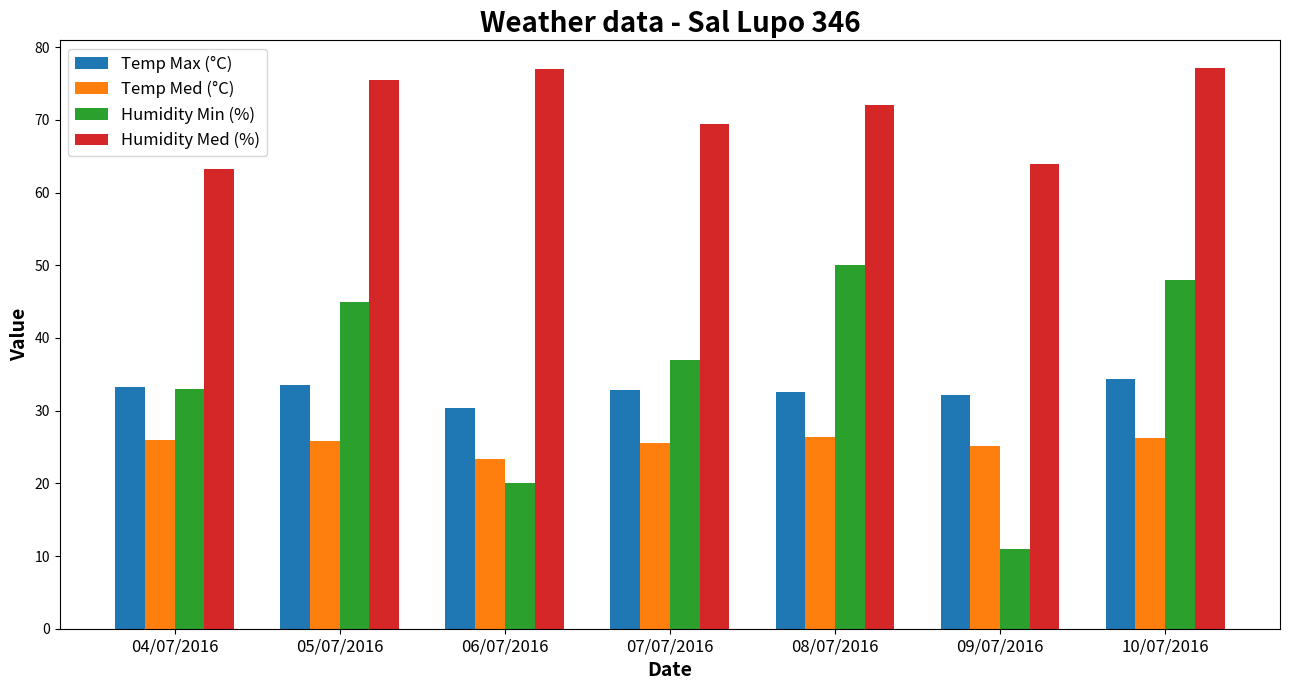

What is the label of the 7th bar from the left?

10/07/2016